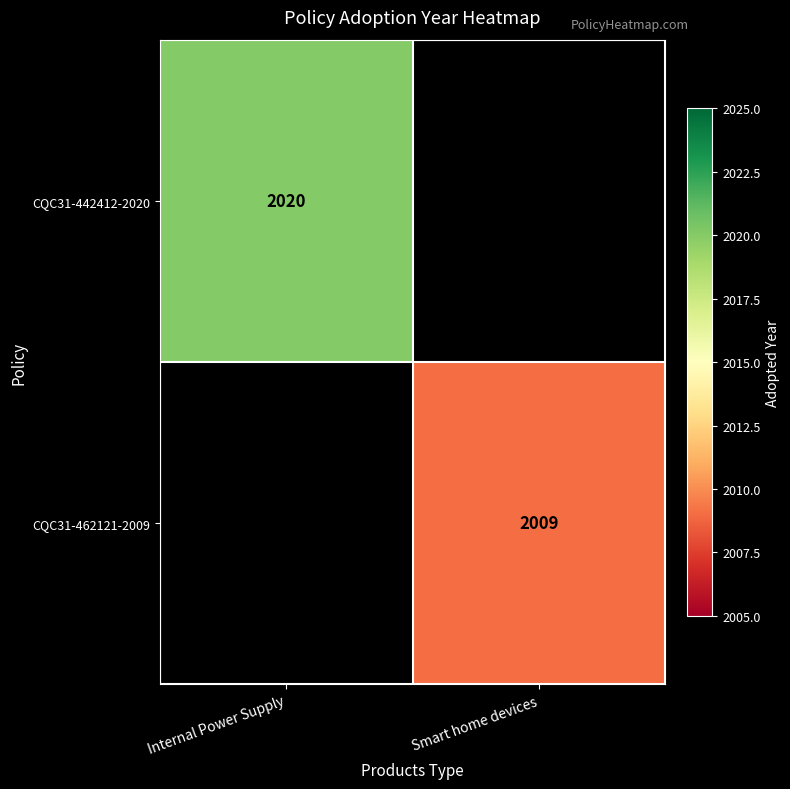

What is the minimum value shown in the chart?

2009.0